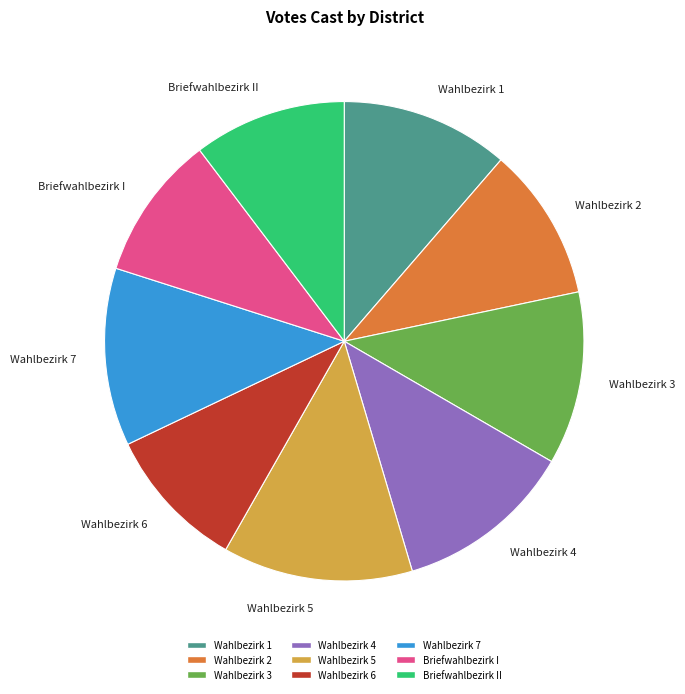

True or false: Wahlbezirk 4 accounts for 12% of the total.

True